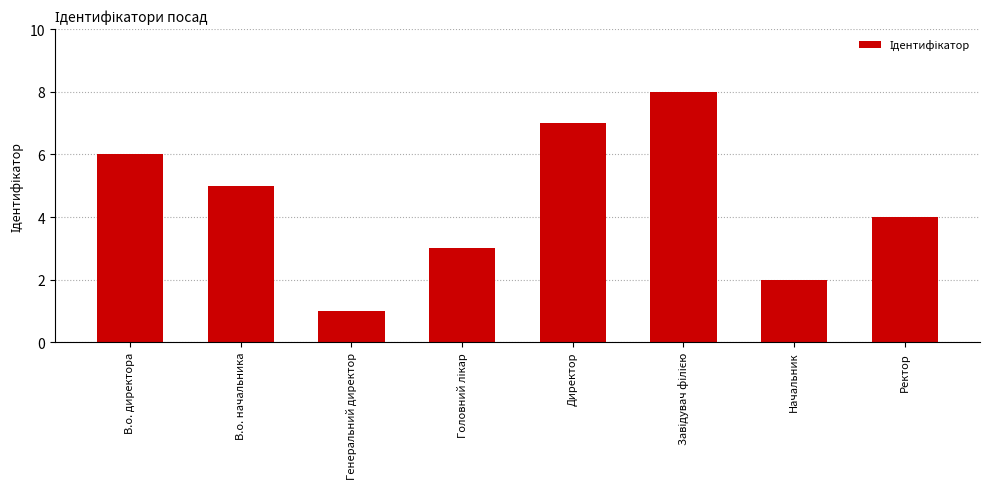

What is the value of the 5th bar from the left?

7